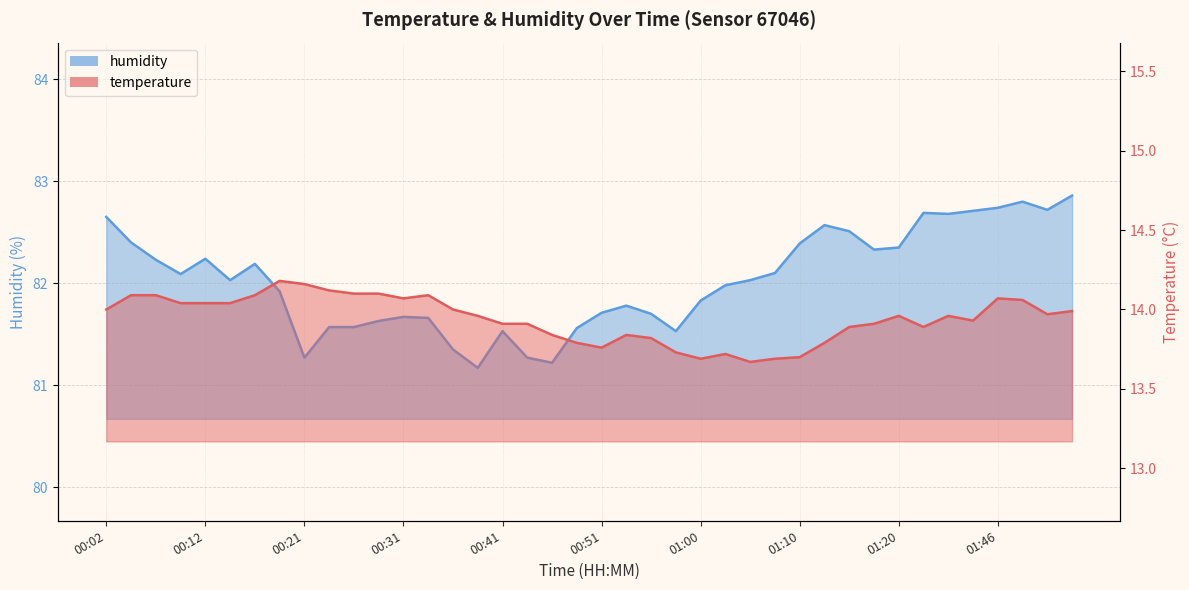

Which series has the largest total across all categories?

humidity